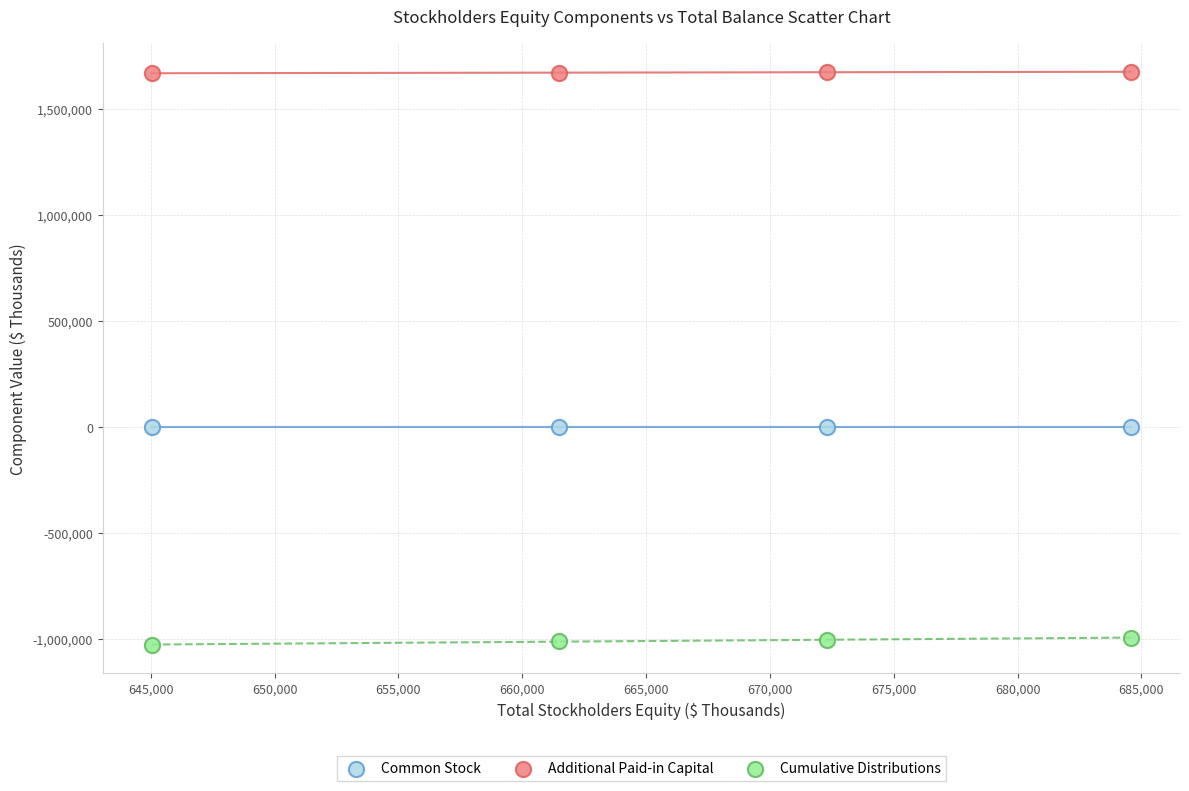

What is the X range (max minus min) for the scatter plot?

39540